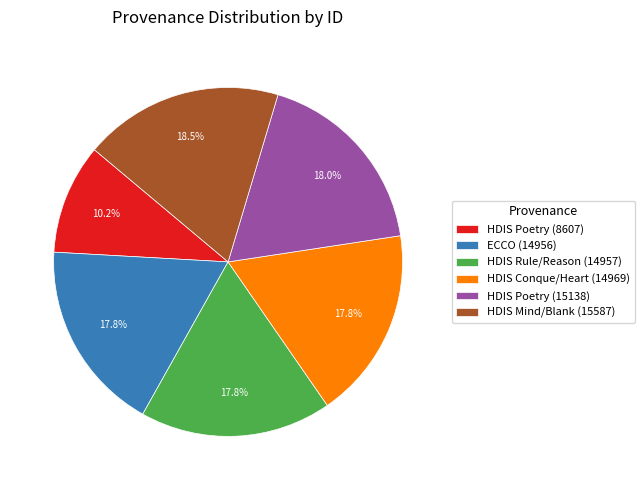

What portion of the pie excludes HDIS Poetry (8607)?

89.8%